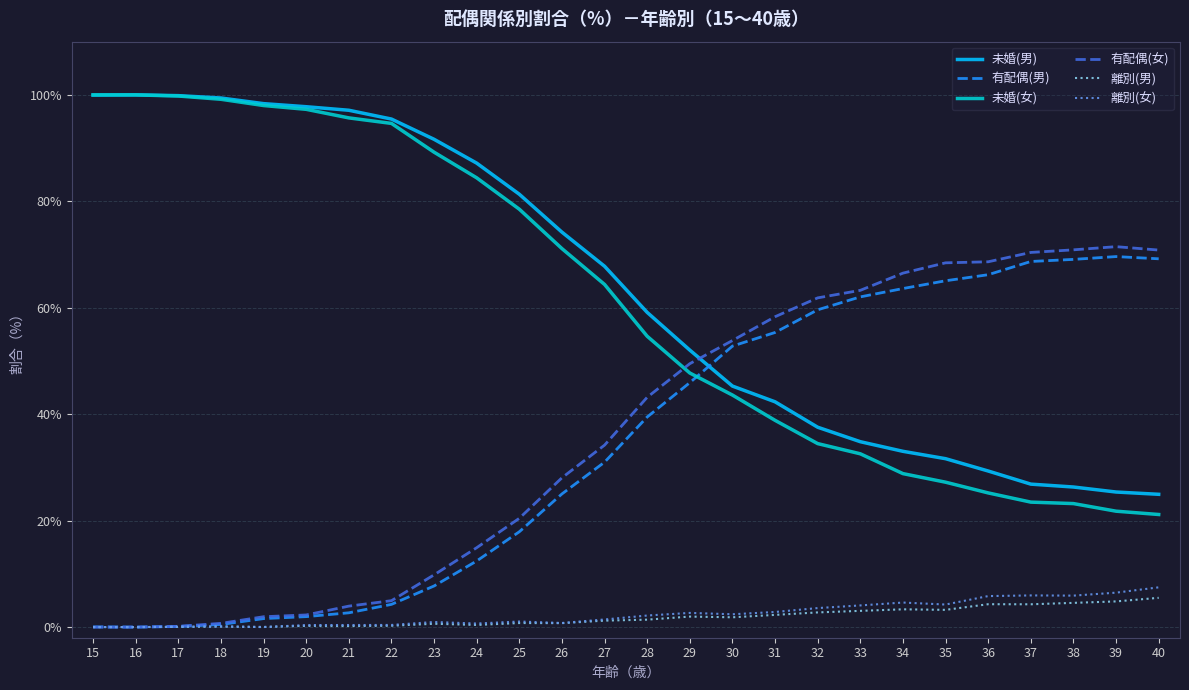

What is the greatest value displayed?

100.0